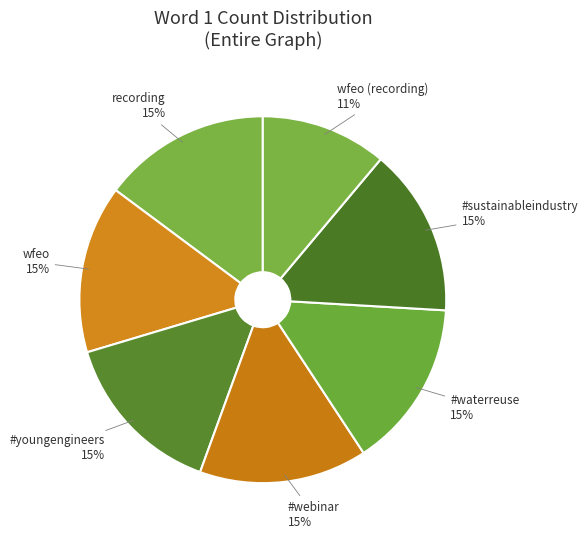

Is there a majority slice in this chart?

No